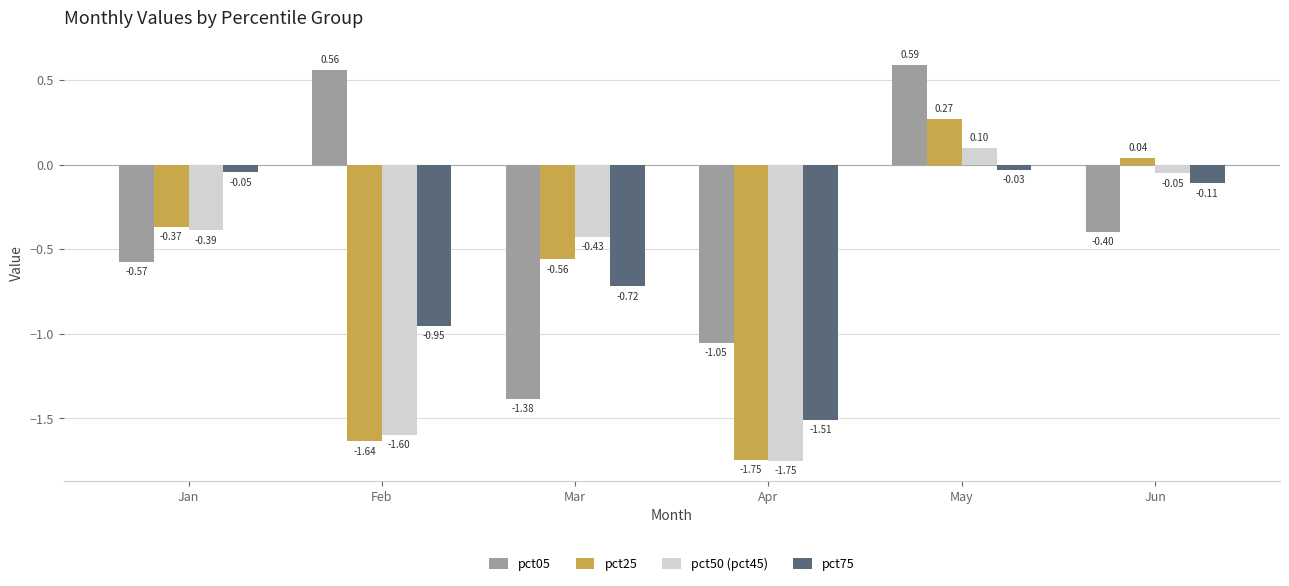

At which label does pct05 reach its peak?

May